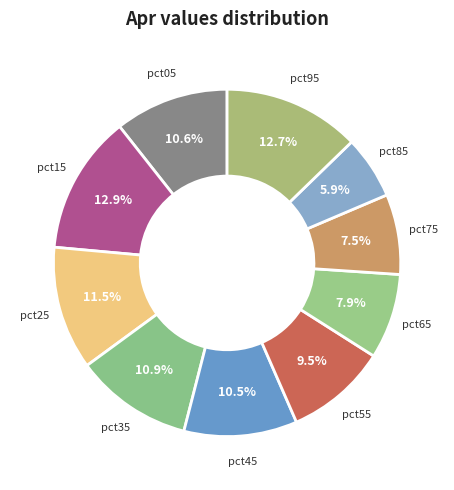

Is the sum of pct35 and pct75 greater than half?

No